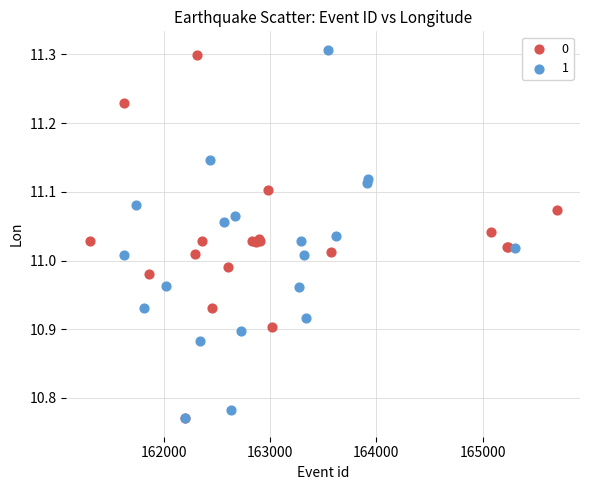

What are all the series names shown in the legend?

0, 1